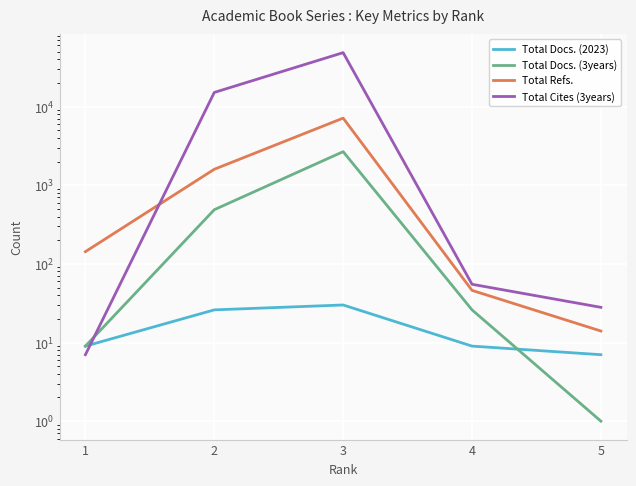

How many lines are shown in the chart?

4